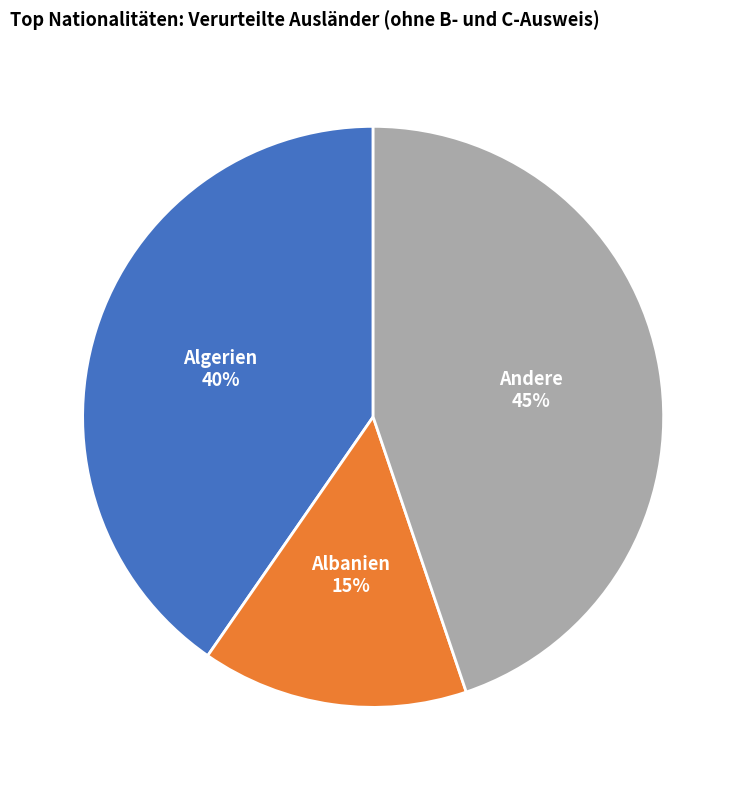

Which category has the smallest portion of the pie?

Albanien